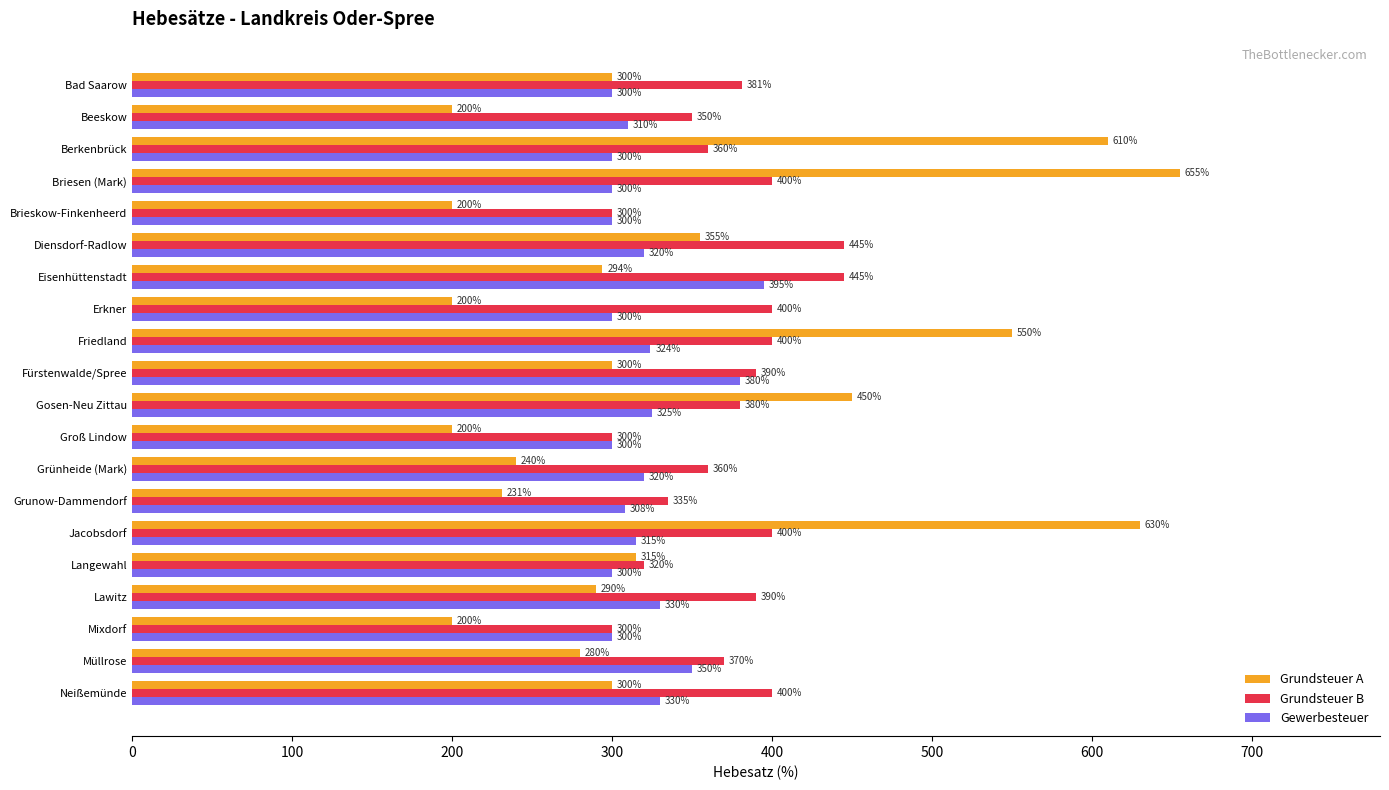

What is the difference between the maximum and second lowest values in the Grundsteuer B series?

145